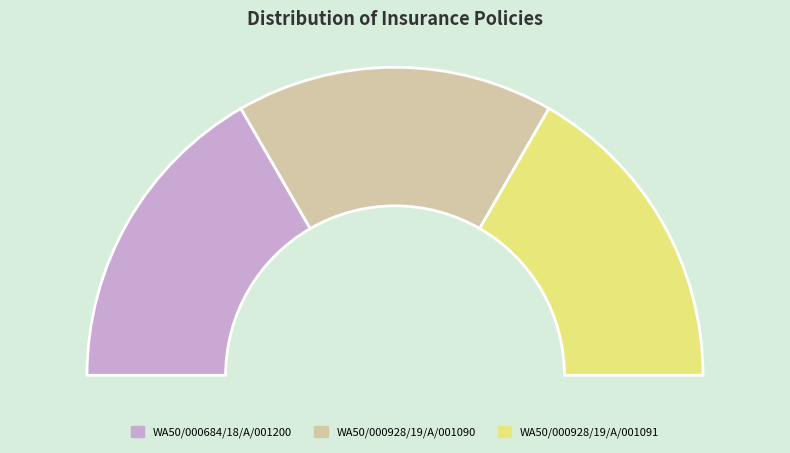

Is it true that WA50/000684/18/A/001200 is 33% of the pie?

True